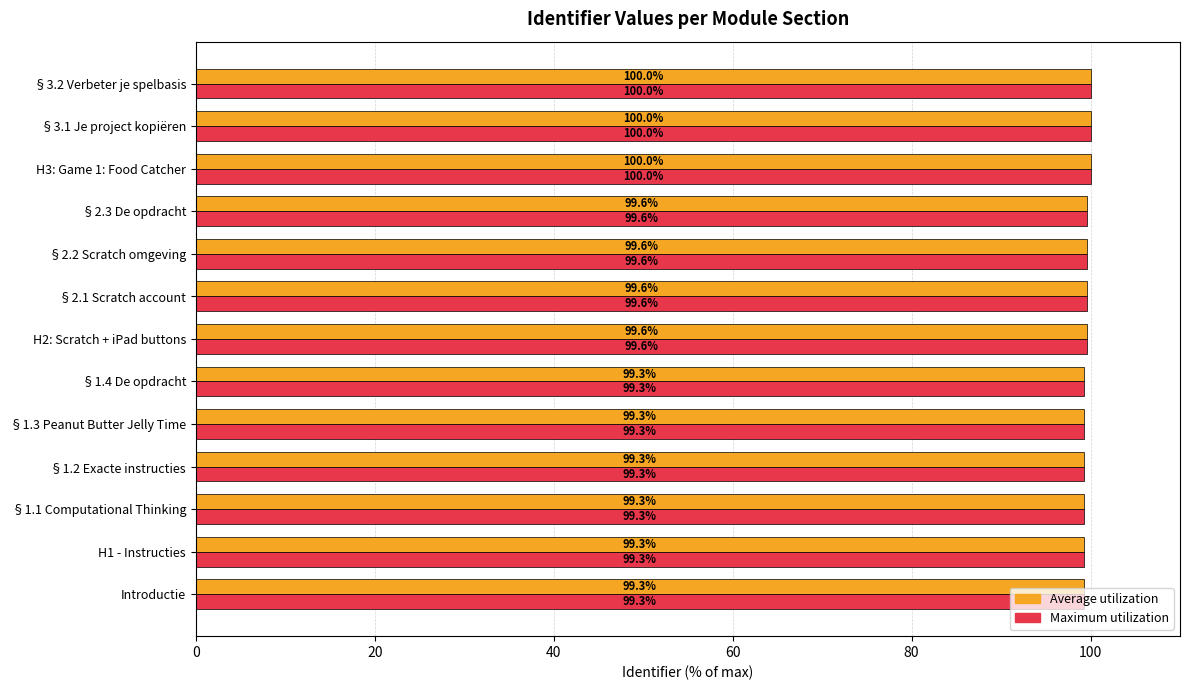

What is the difference between the maximum and minimum values in the Average utilization series?

0.7